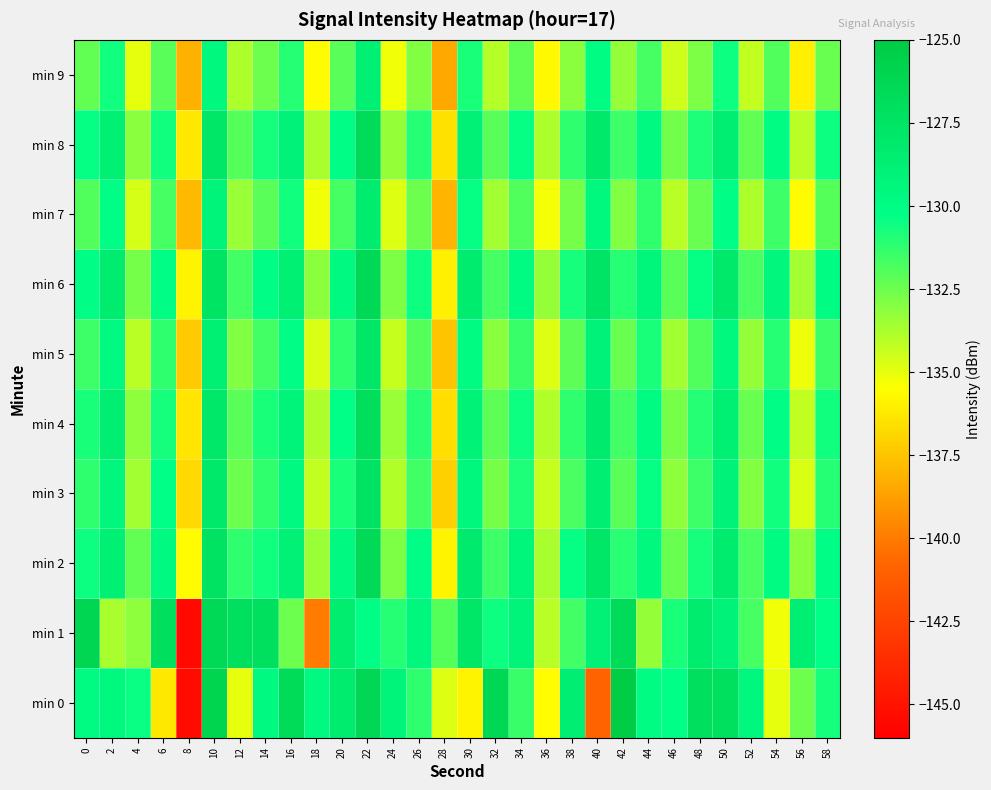

Which series has the largest total across all categories?

min 6